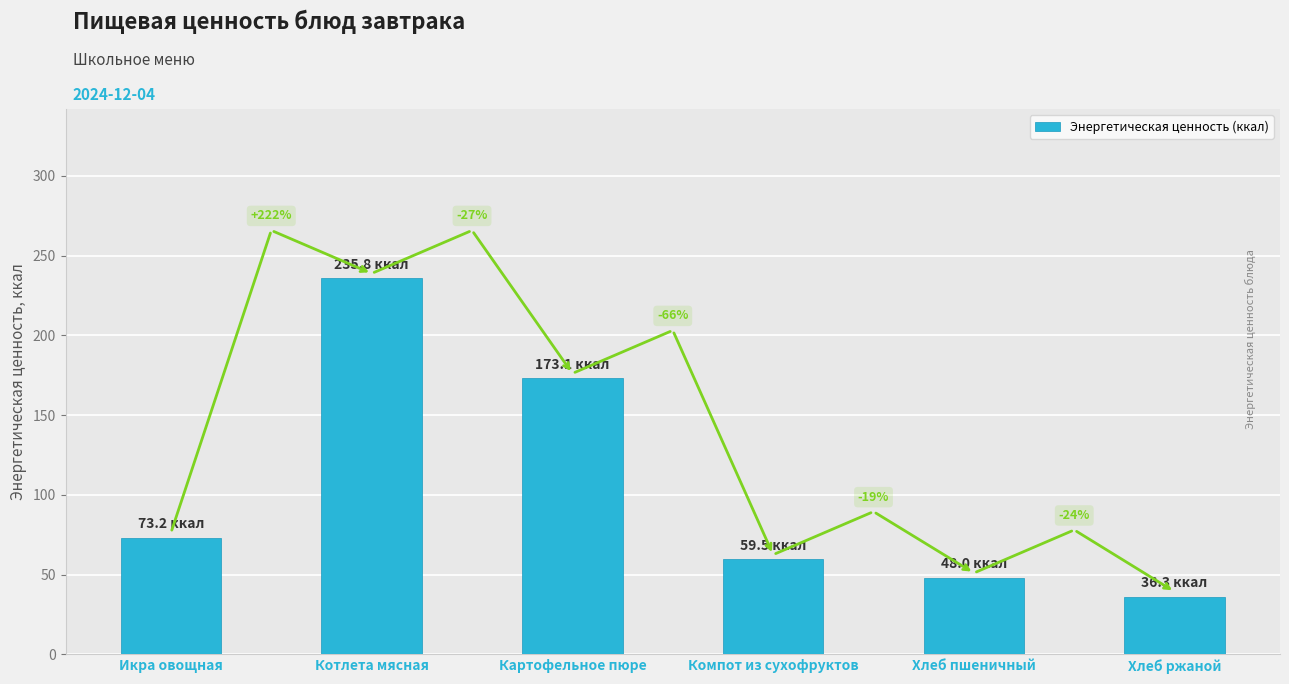

How many bars are there in total?

6